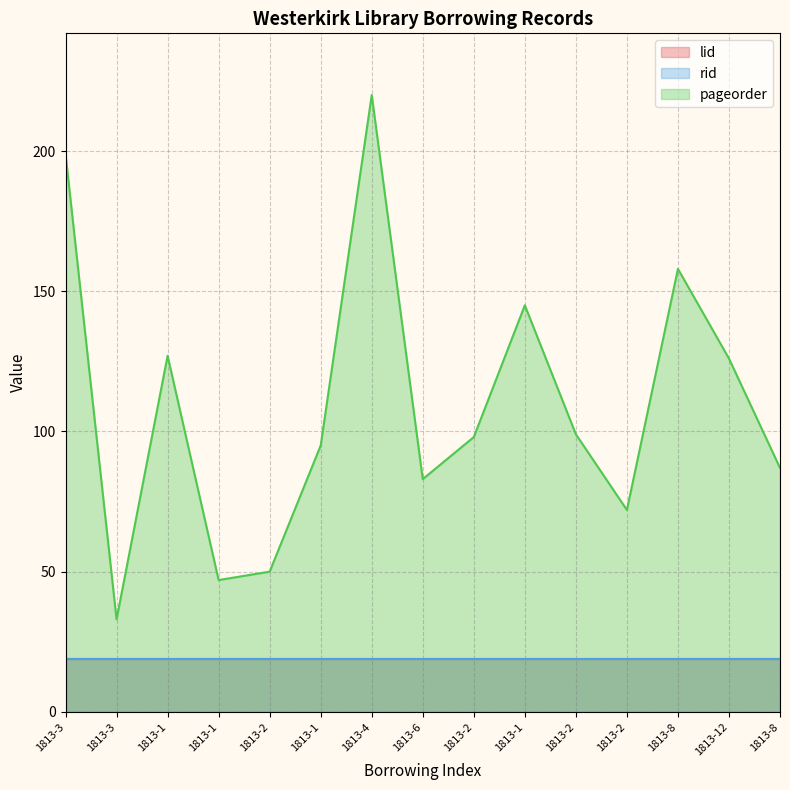

What is the difference between the maximum and minimum values in the pageorder series?

187